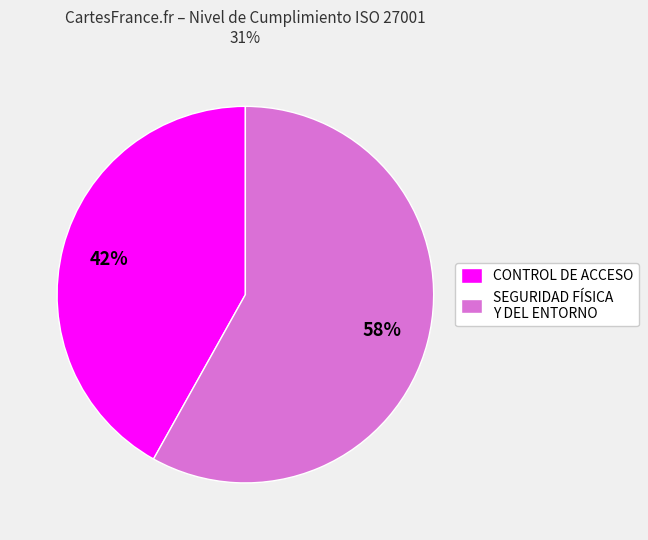

Between CONTROL DE ACCESO and SEGURIDAD FÍSICA Y DEL ENTORNO, which is larger?

SEGURIDAD FÍSICA Y DEL ENTORNO